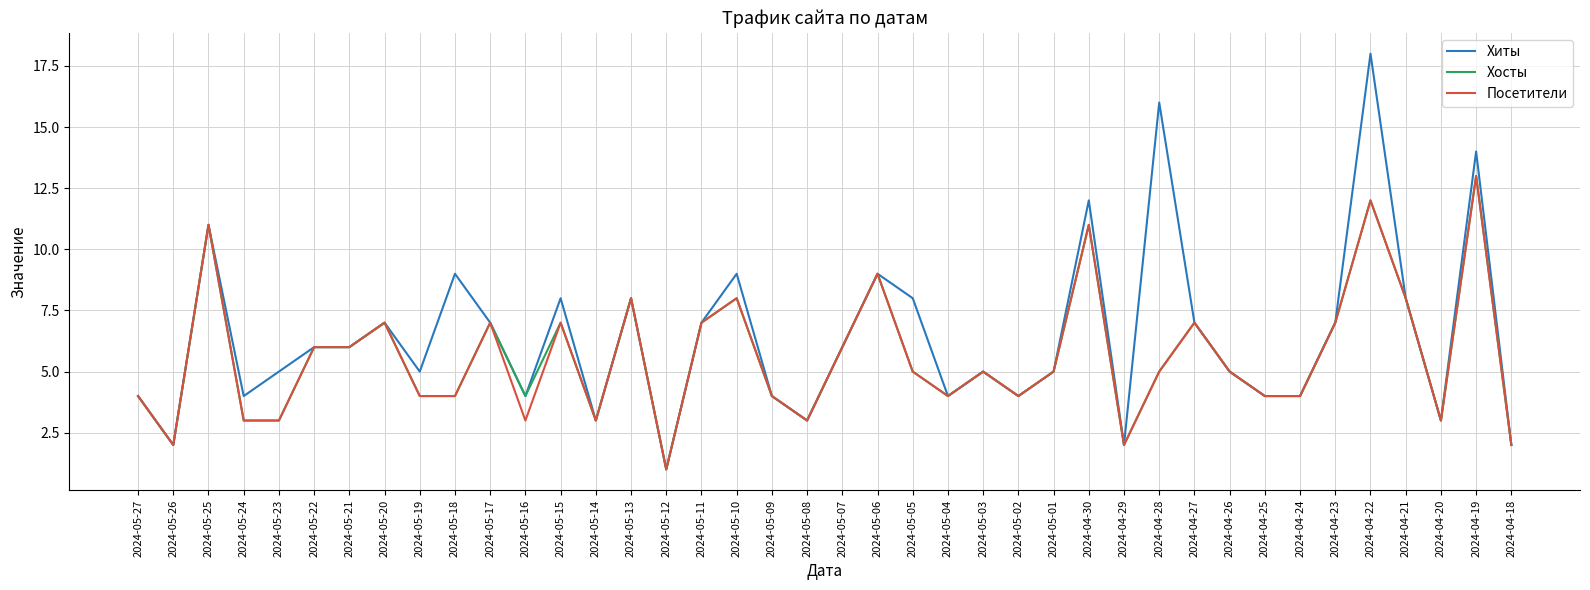

The Хосты series shows 10 at 2024-05-07. True or false?

False